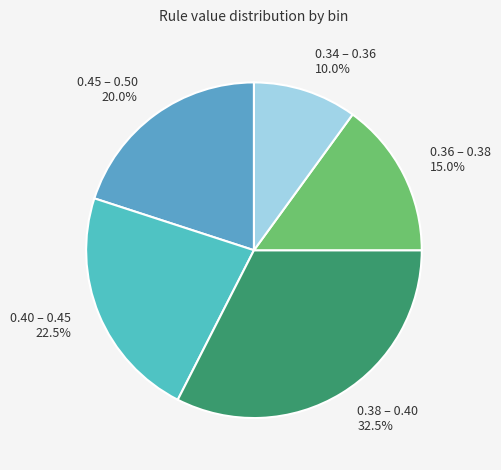

Is there any slice that represents more than half of the pie?

No